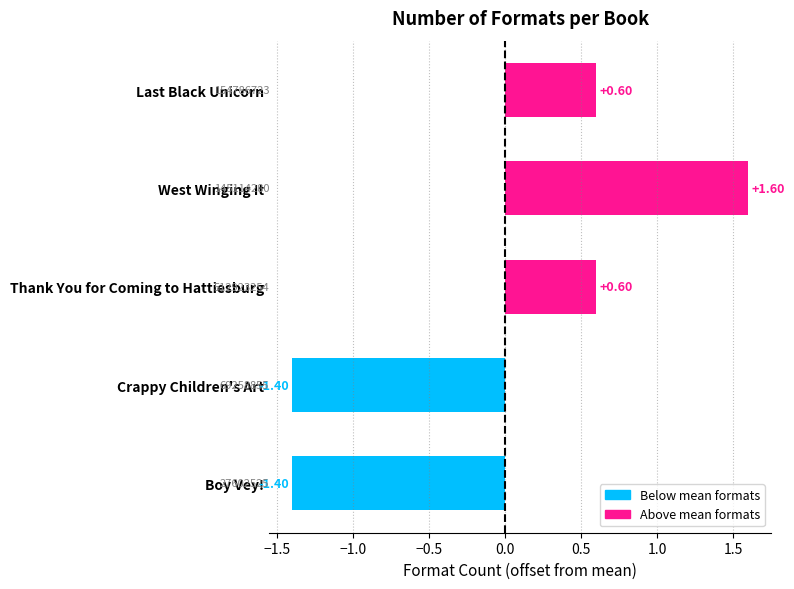

Are the bars horizontal?

Yes